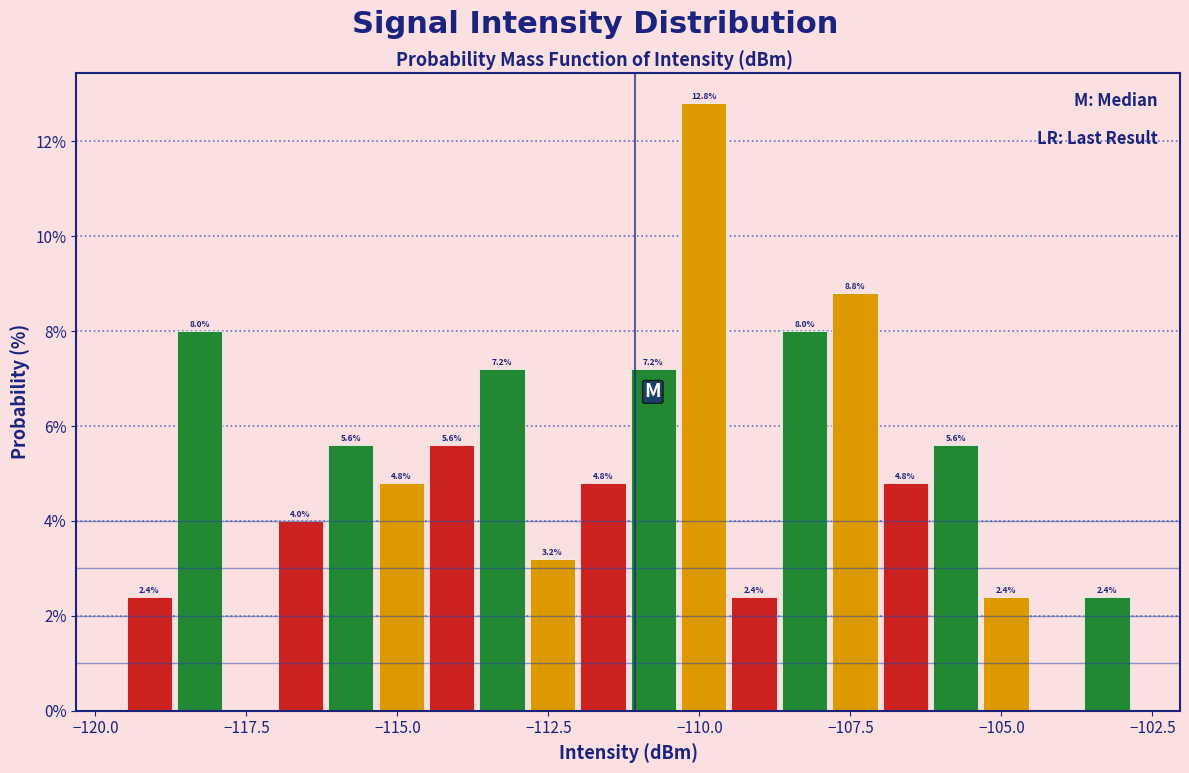

Around what value on the x-axis is the tallest bar? Give the approximate position of its centre, as read against the axis.

-110.0